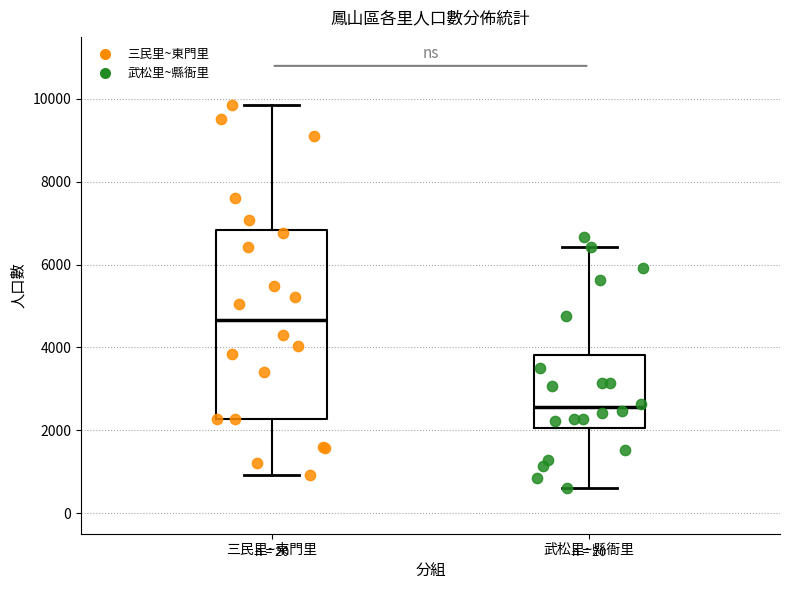

Which box's median line is the highest?

三民里~東門里